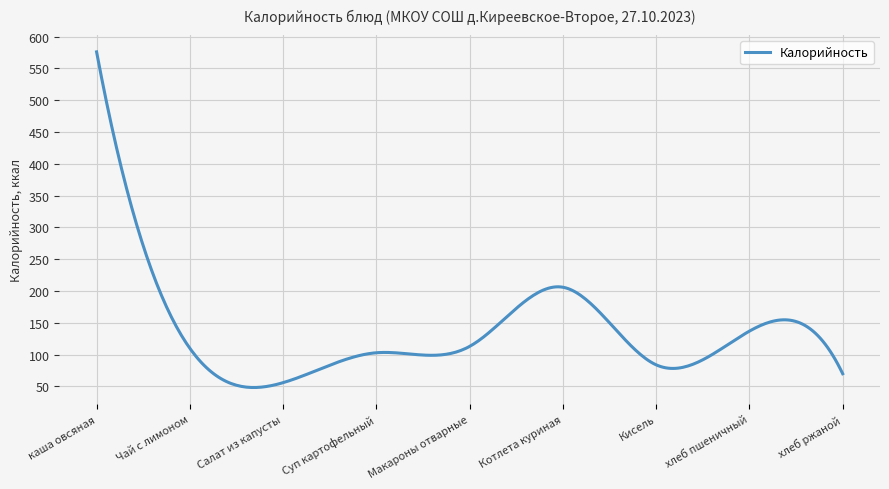

What is the difference between the maximum and minimum values?

527.7